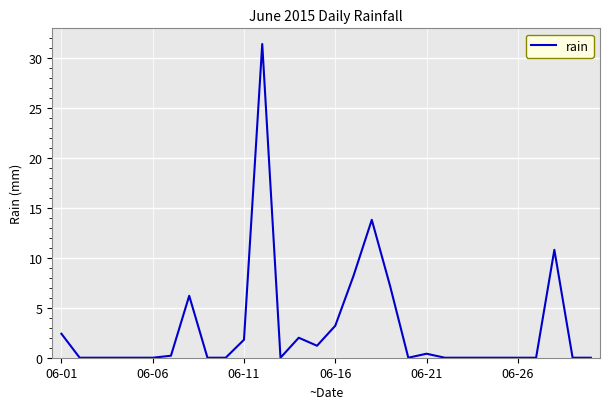

What is the maximum value shown in the chart?

31.4